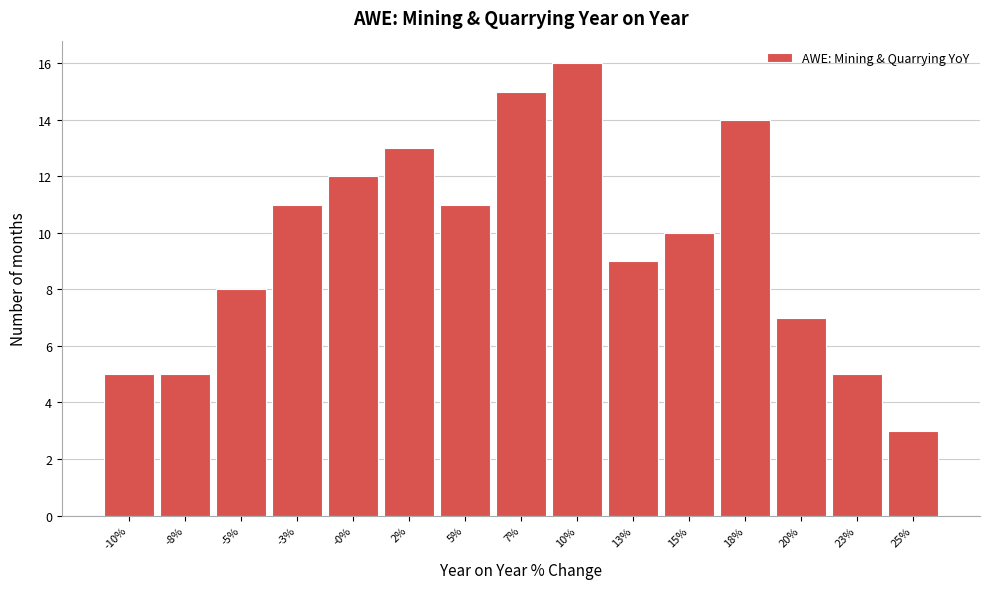

Reading left to right, list all the values displayed in this chart.

-10%=5	-8%=5	-5%=8	-3%=11	-0%=12	2%=13	5%=11	7%=15	10%=16	13%=9	15%=10	18%=14	20%=7	23%=5	25%=3